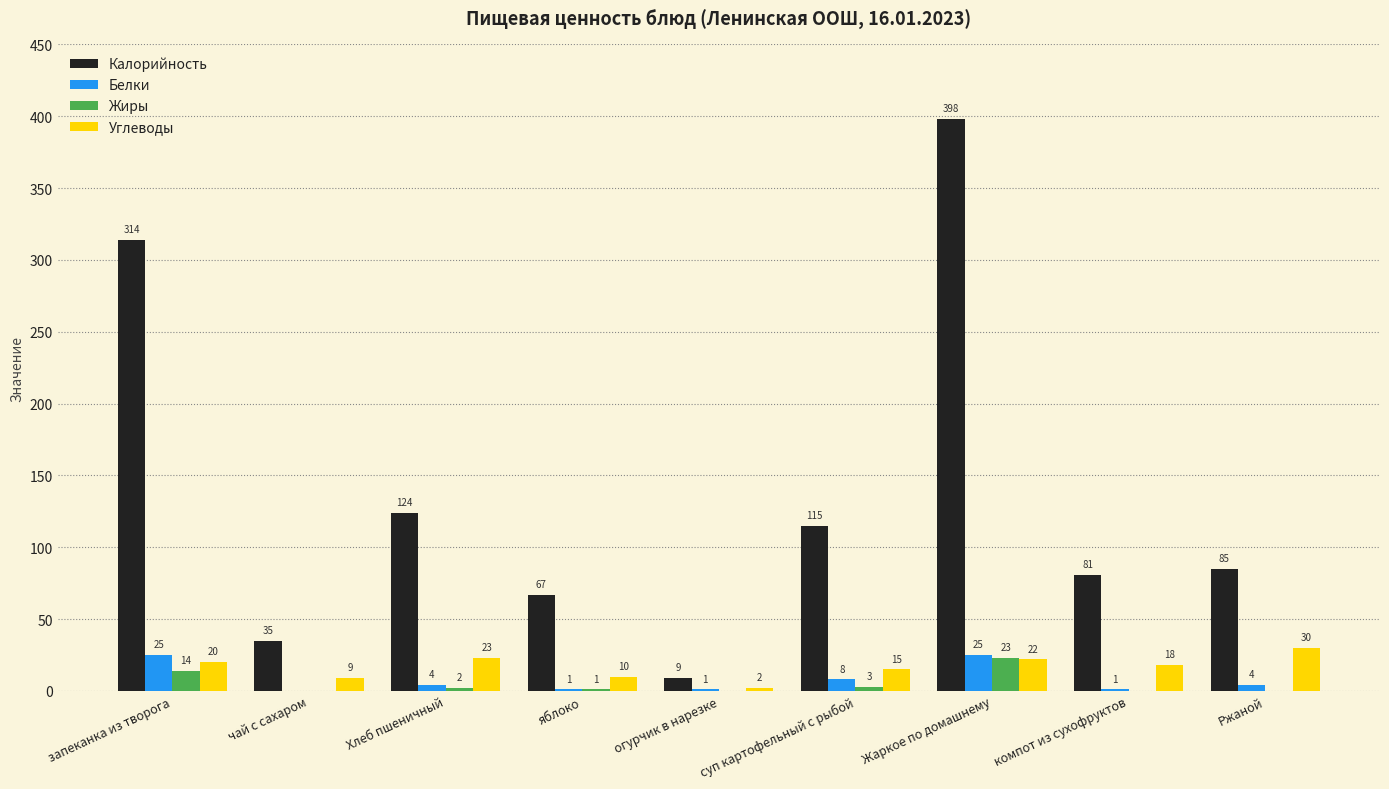

True or false: Жиры has a value of 0 at Ржаной.

True